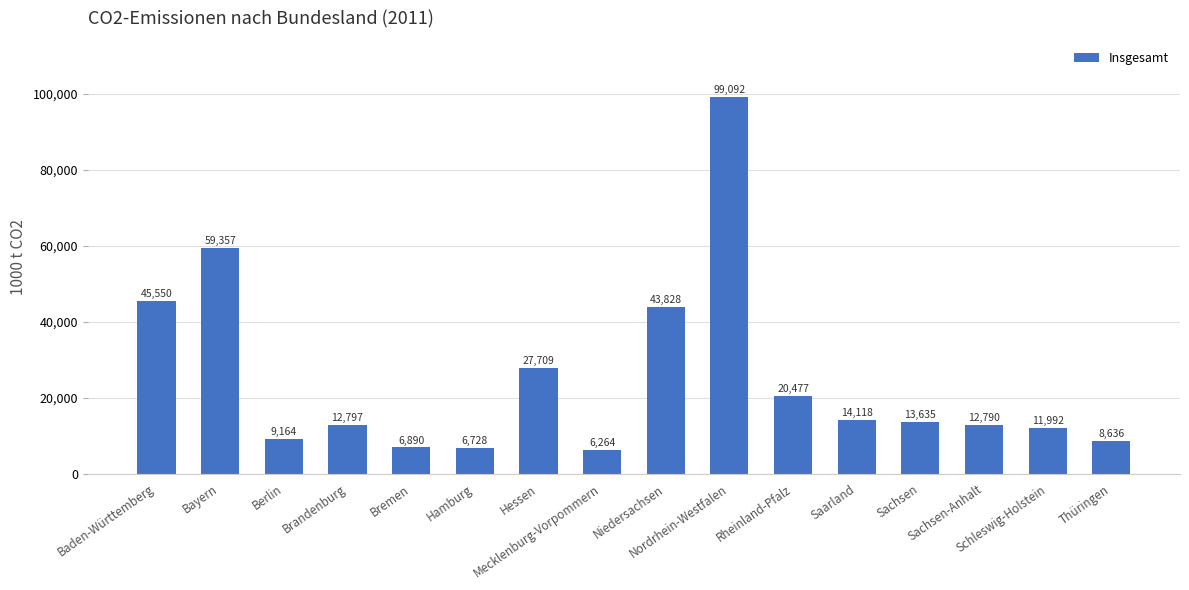

How many bars are there in total?

16